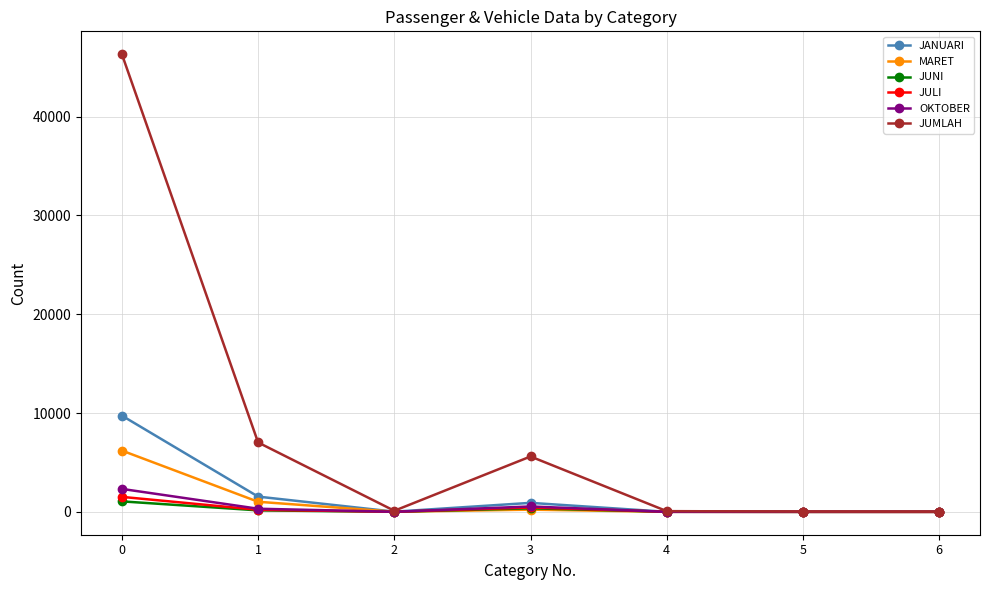

What is the difference between the highest and lowest values at 4?

71